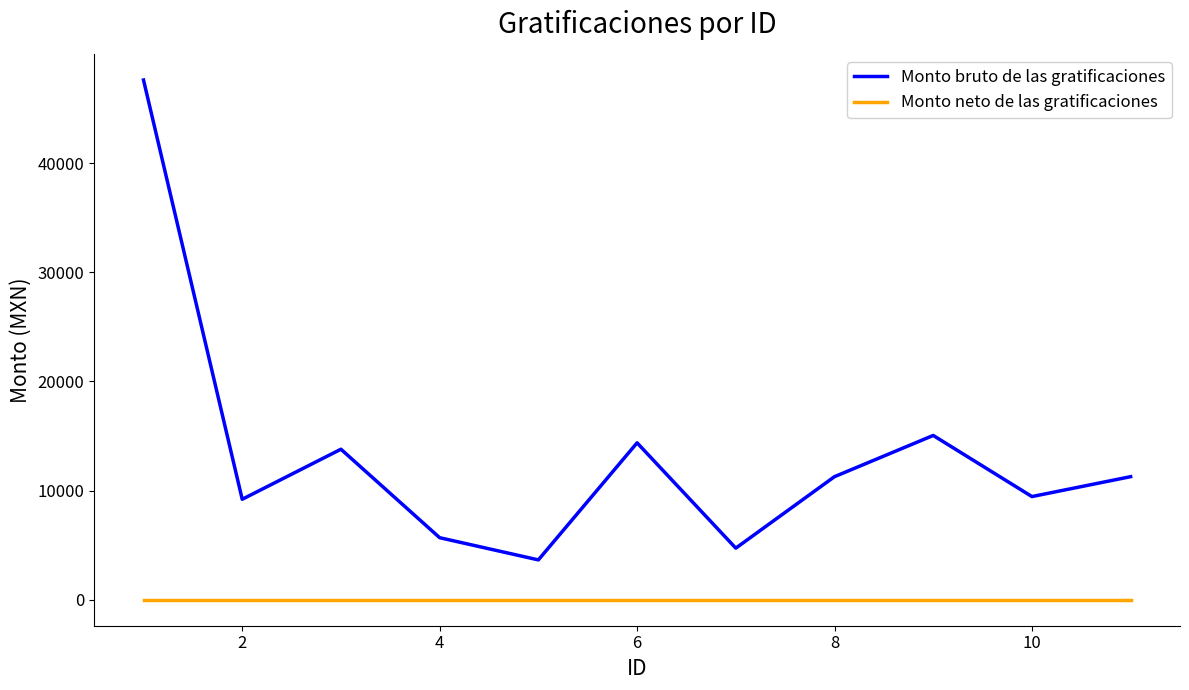

True or false: Monto bruto de las gratificaciones and Monto neto de las gratificaciones intersect in this chart.

False